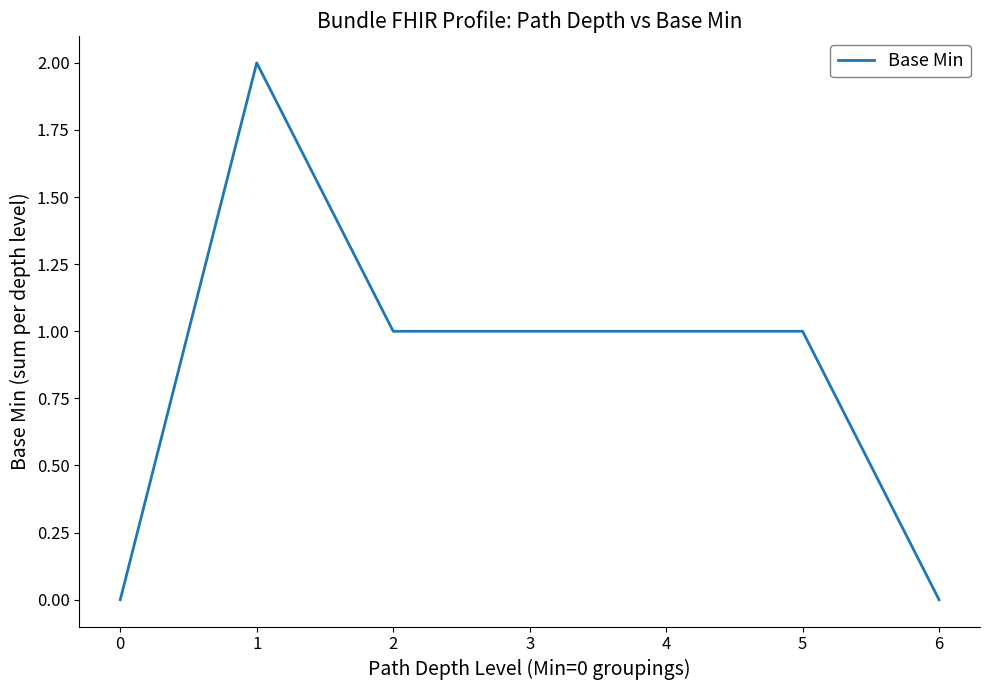

True or false: the data has more than 0 interior local peaks.

True